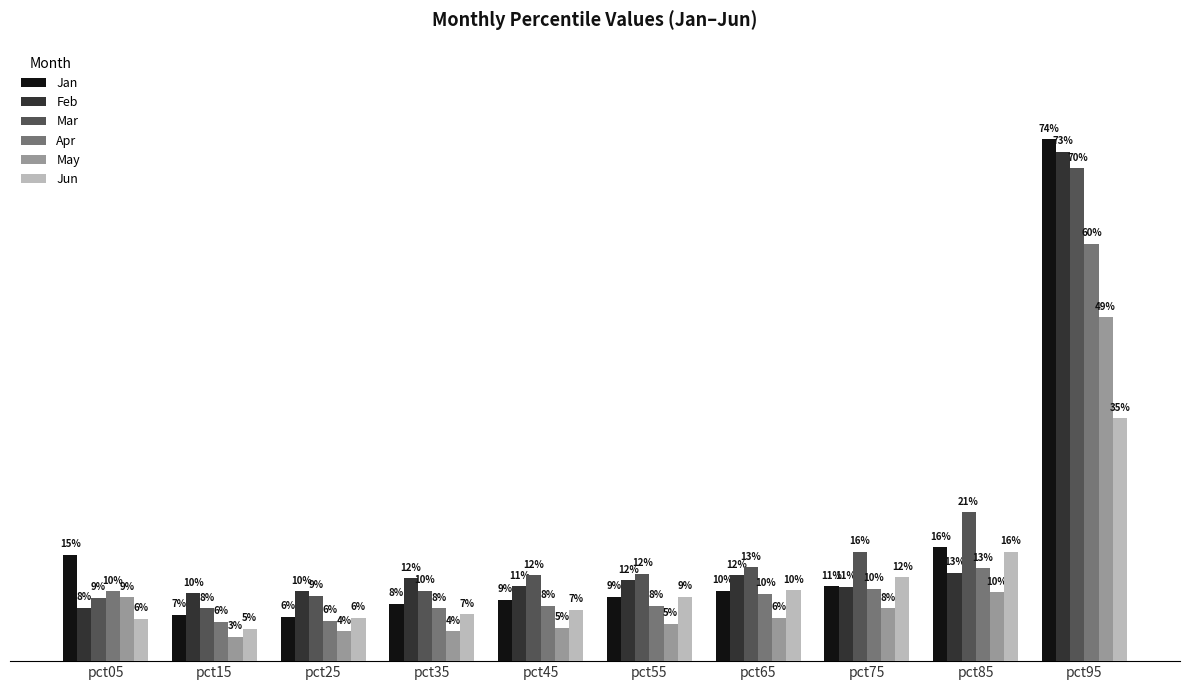

Where is Mar nearest to the value 0?

pct15